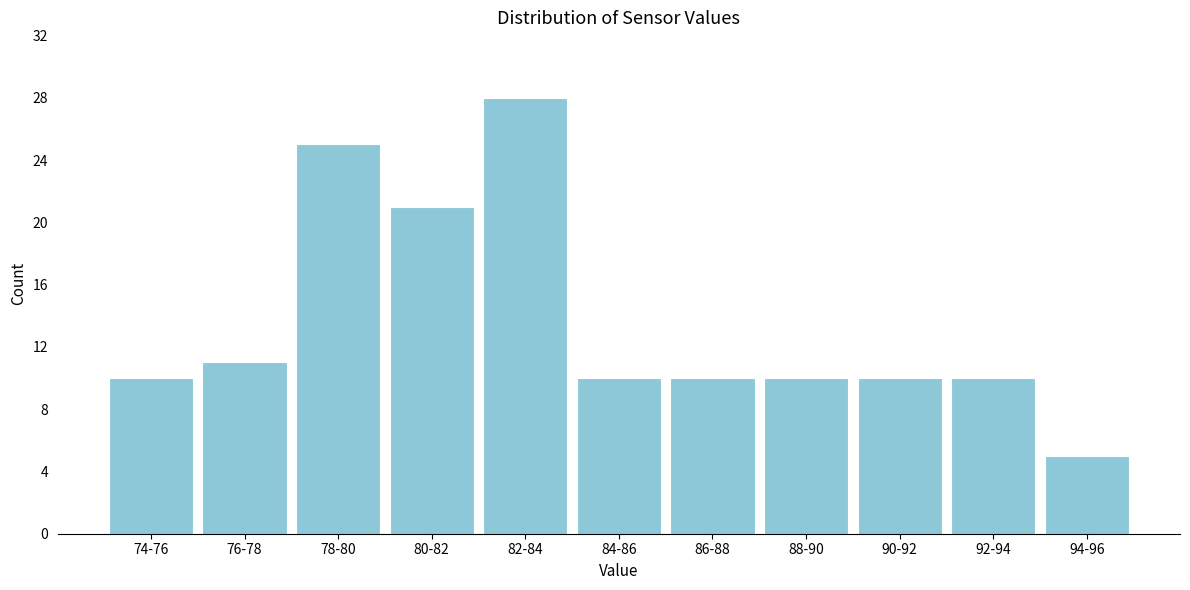

Reading right to left, extract all data points from this chart.

94-96=5	92-94=10	90-92=10	88-90=10	86-88=10	84-86=10	82-84=28	80-82=21	78-80=25	76-78=11	74-76=10